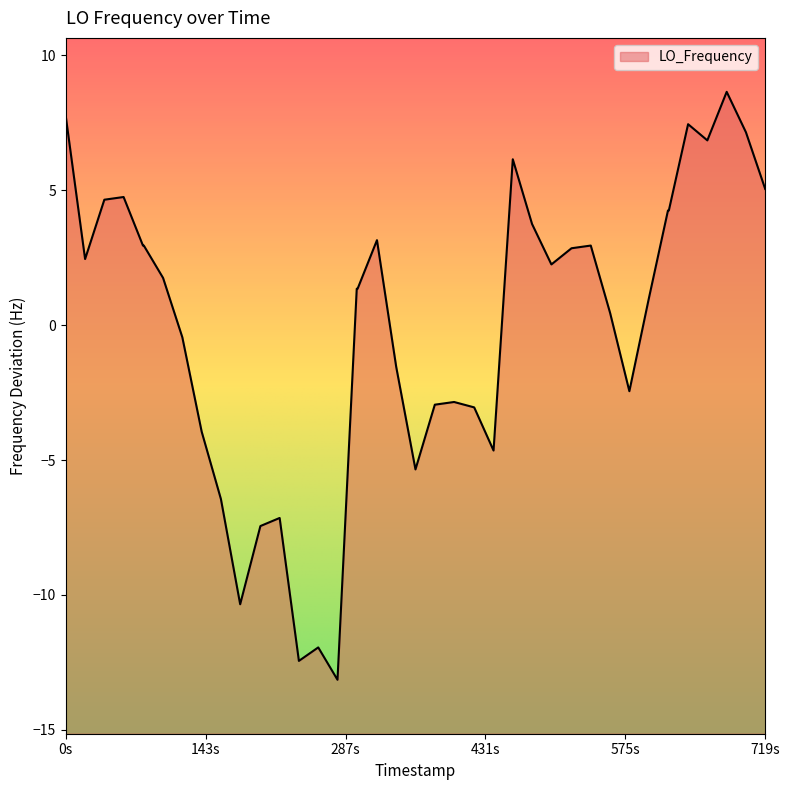

Reading left to right, extract all data points from this chart.

7.8	2.5	4.7	4.8	3.0	3.0	1.8	-0.4	-3.9	-6.4	-10.3	-7.4	-7.1	-12.4	-11.9	-13.1	1.4	1.4	3.2	-1.5	-5.3	-2.9	-2.8	-3.0	-4.6	6.2	3.8	2.3	2.9	3.0	0.5	-2.4	1.0	4.3	4.3	7.5	6.9	8.7	7.2	5.1